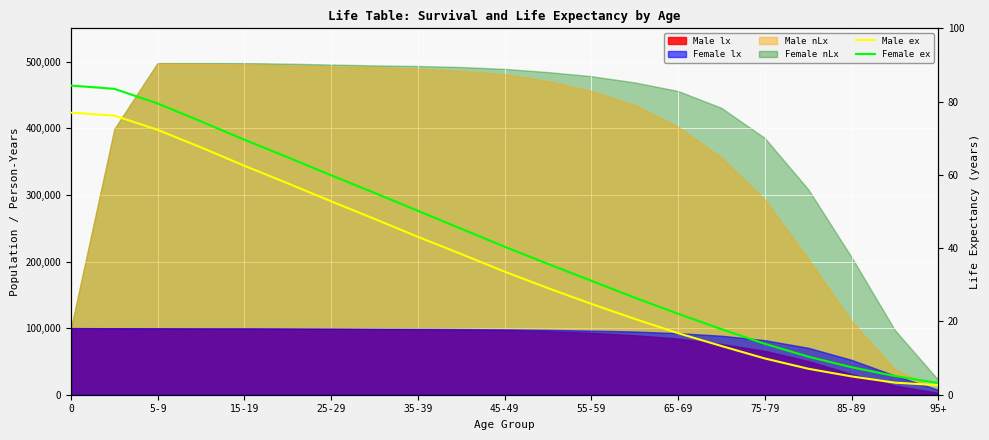

How many lines are shown in the chart?

2